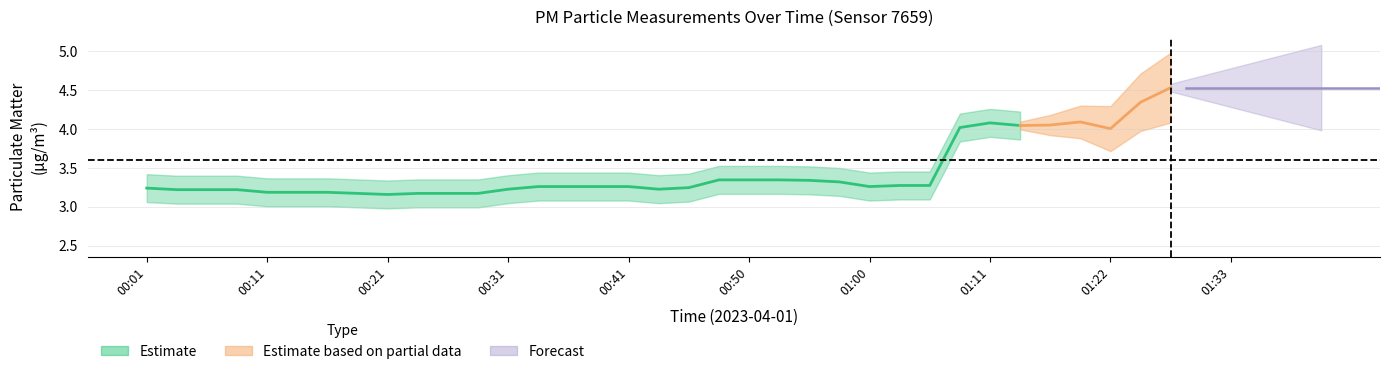

At which label is P1 closest to 5?

01:41